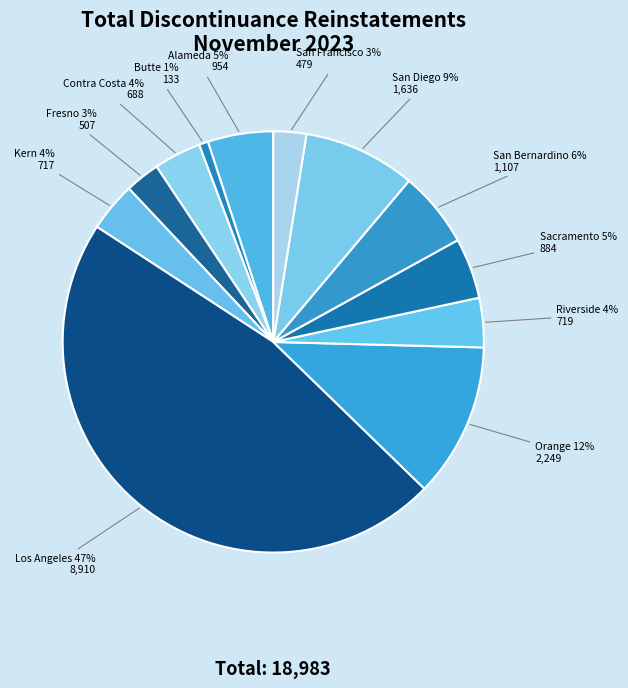

True or false: San Diego accounts for 3% of the total.

False